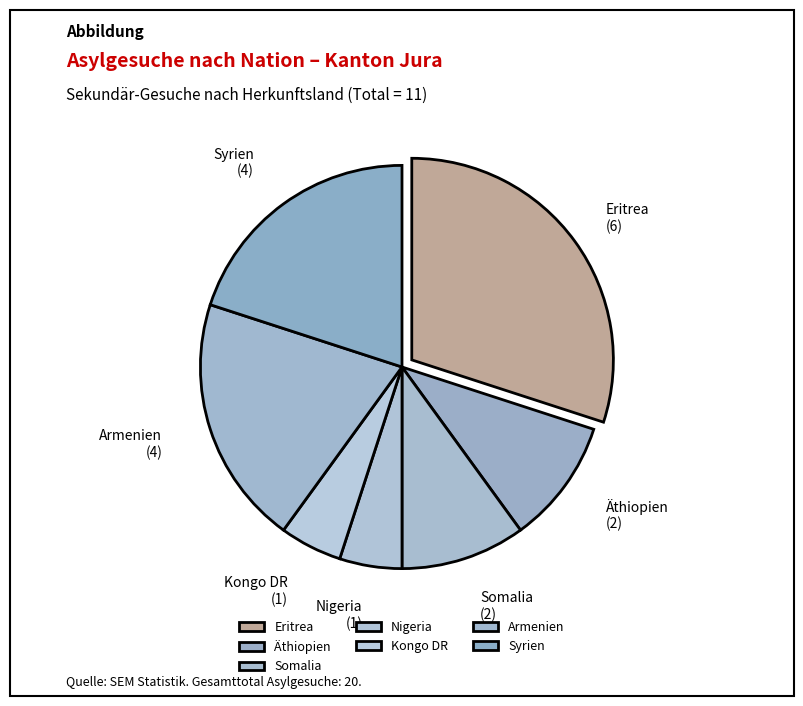

True or false: Syrien accounts for 27% of the total.

False